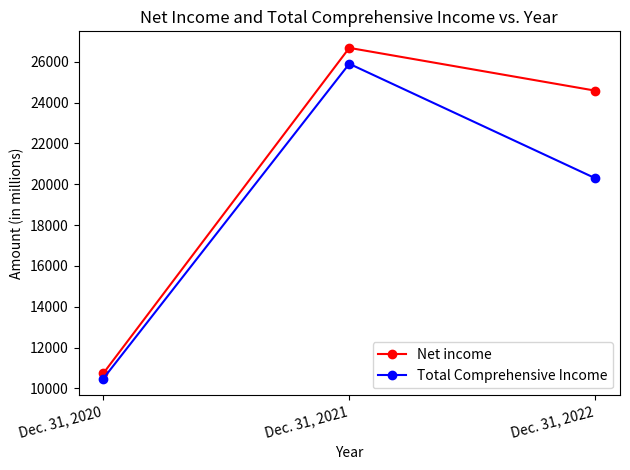

What are all the series names shown in the legend?

Net income, Total Comprehensive Income